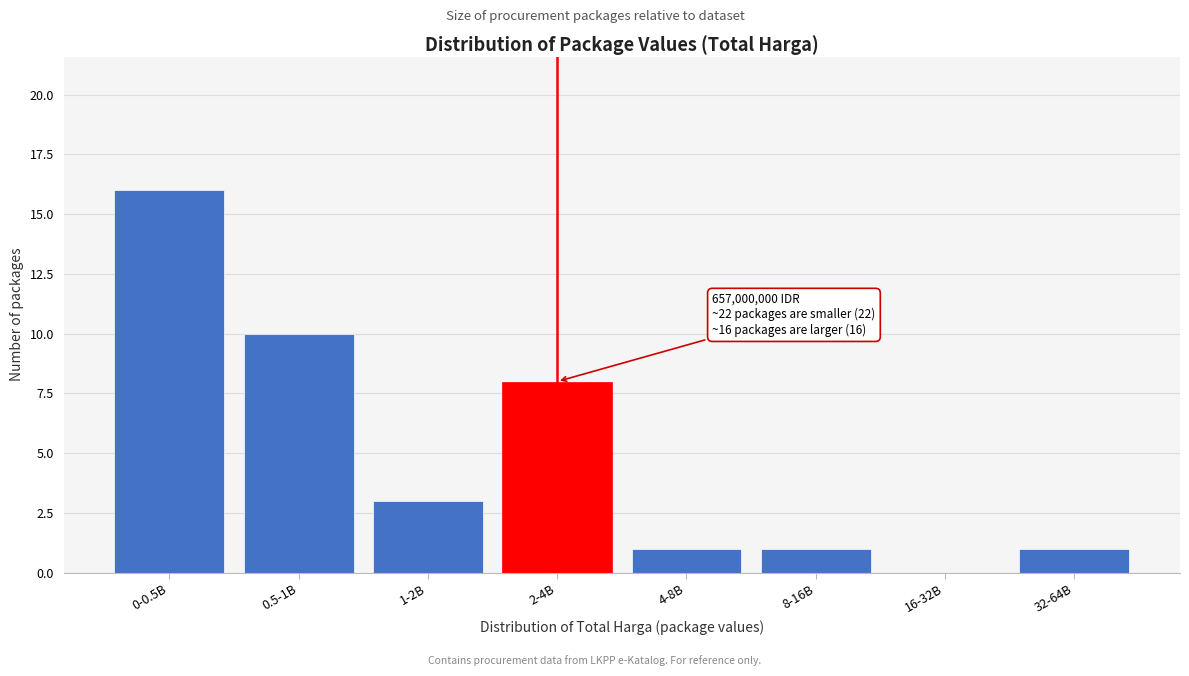

Reading right to left, transcribe all the data shown in this chart.

32-64B=1	16-32B=0	8-16B=1	4-8B=1	2-4B=8	1-2B=3	0.5-1B=10	0-0.5B=16